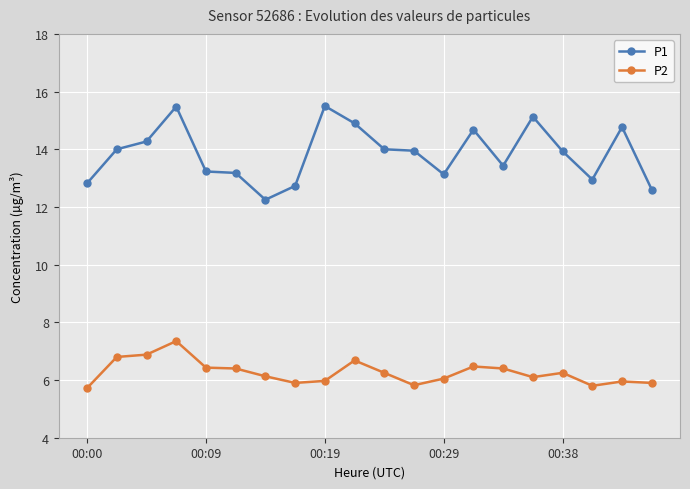

What are all the series names shown in the legend?

P1, P2